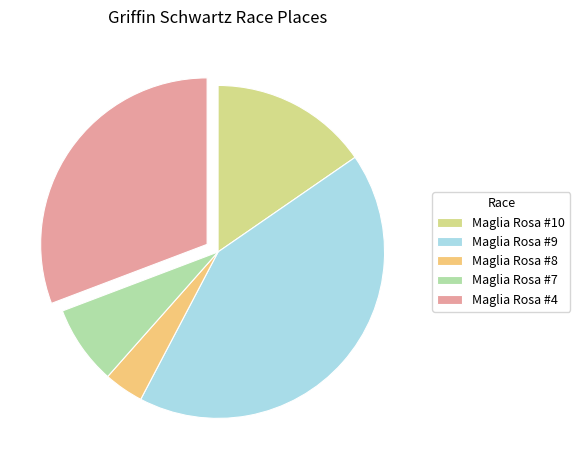

Which has a higher value, Maglia Rosa #7 or Maglia Rosa #4?

Maglia Rosa #4